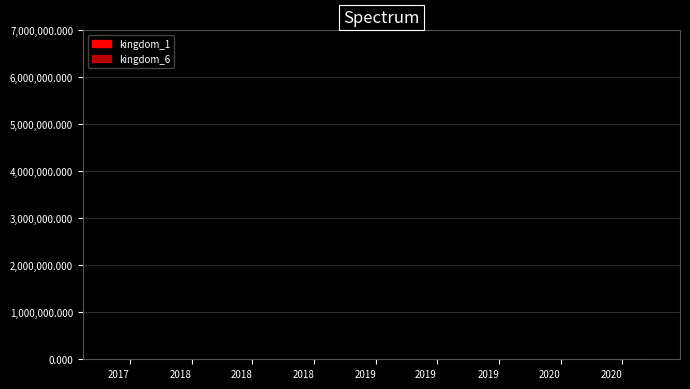

What is the maximum value shown in the chart?

2455